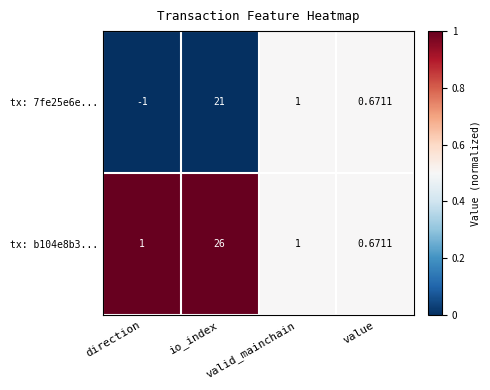

What is the difference between the highest and lowest values at io_index?

5.0